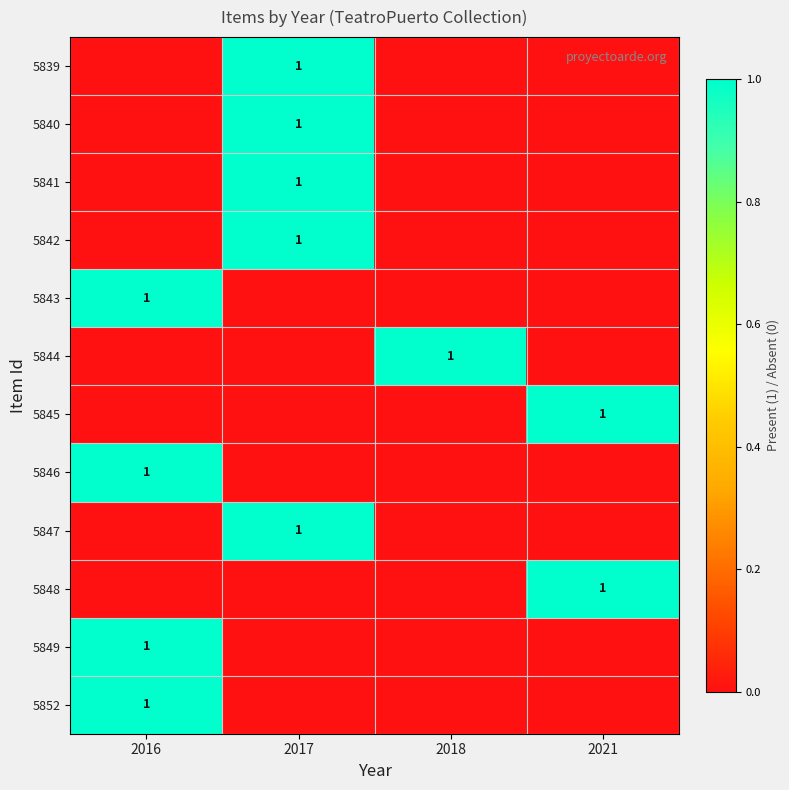

The 5846 series shows 1 at 2016. True or false?

True